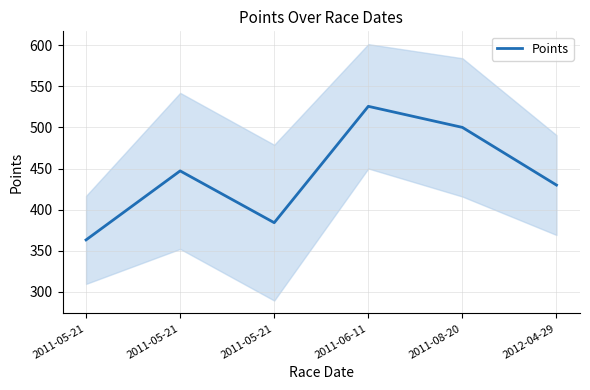

What is the ratio of the value at 2011-05-21 to the value at 2011-06-11?

0.7